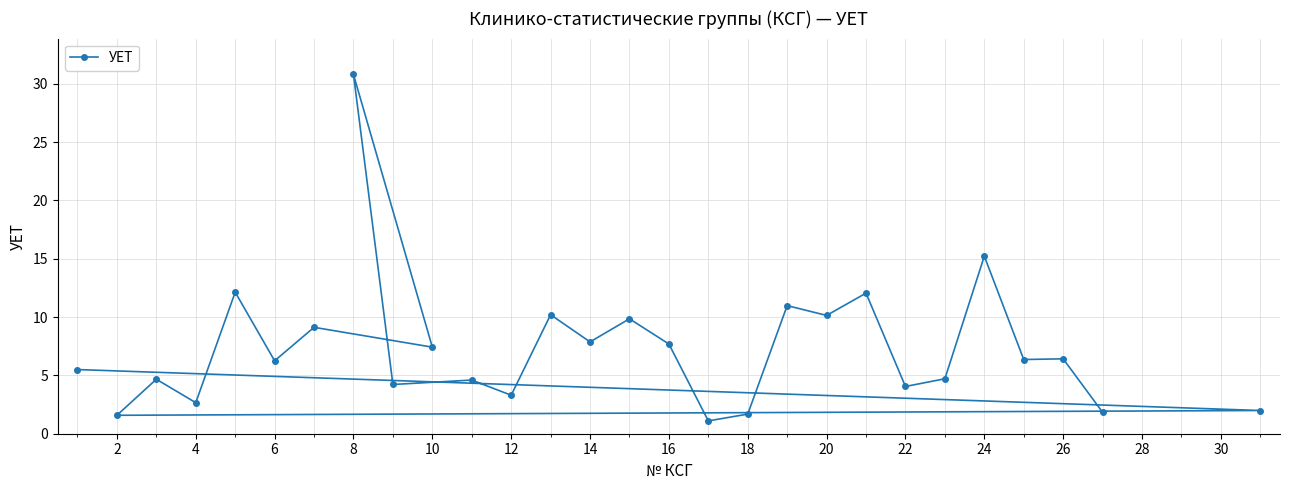

What is the change in value from 12 to 20?

+6.8